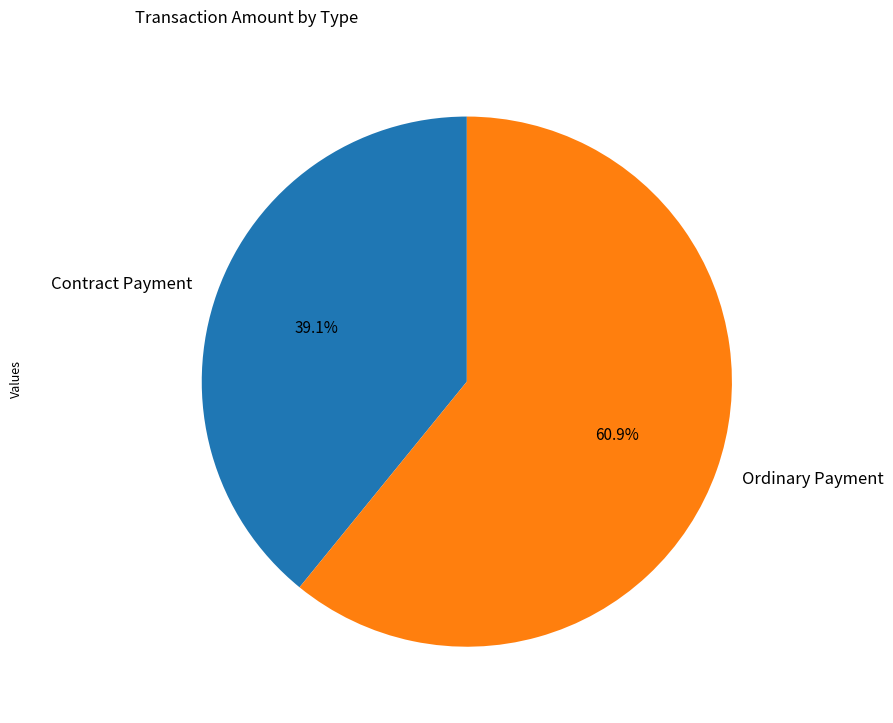

Which category has the biggest portion of the pie?

Ordinary Payment